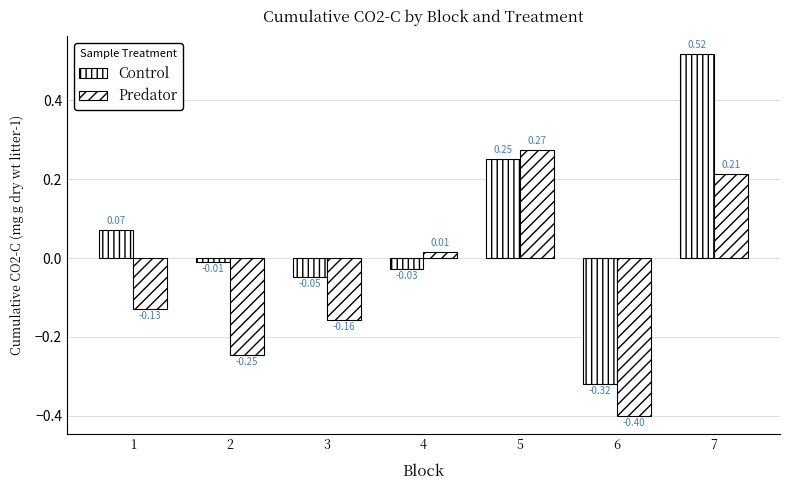

Are the bars horizontal?

No